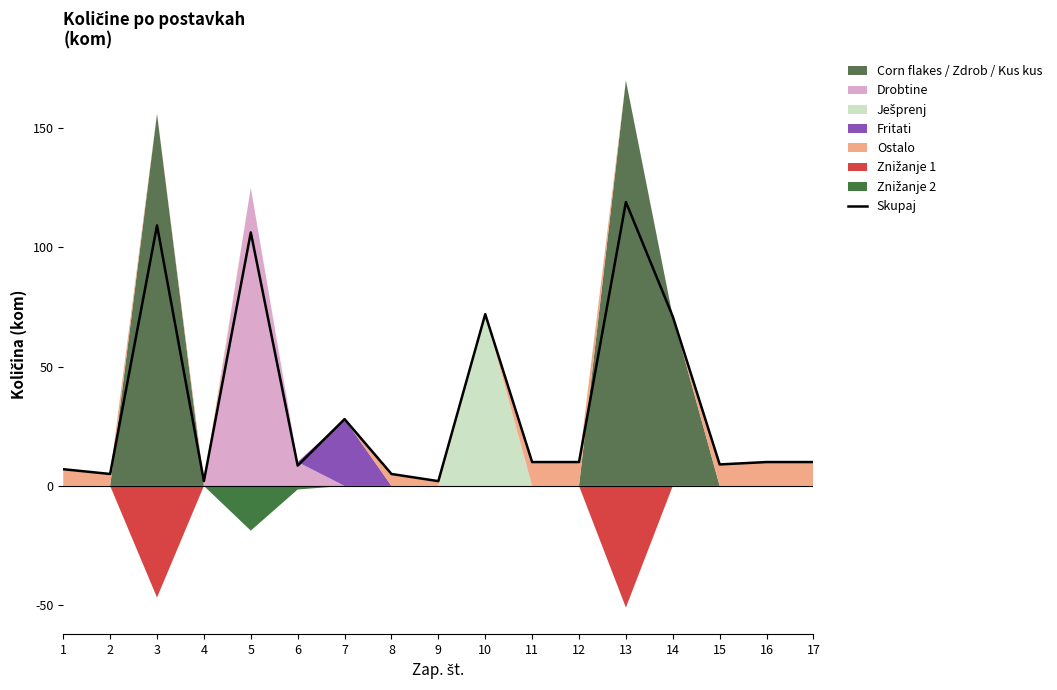

How many interior local valleys (lower than both neighbors) does the data have?

5